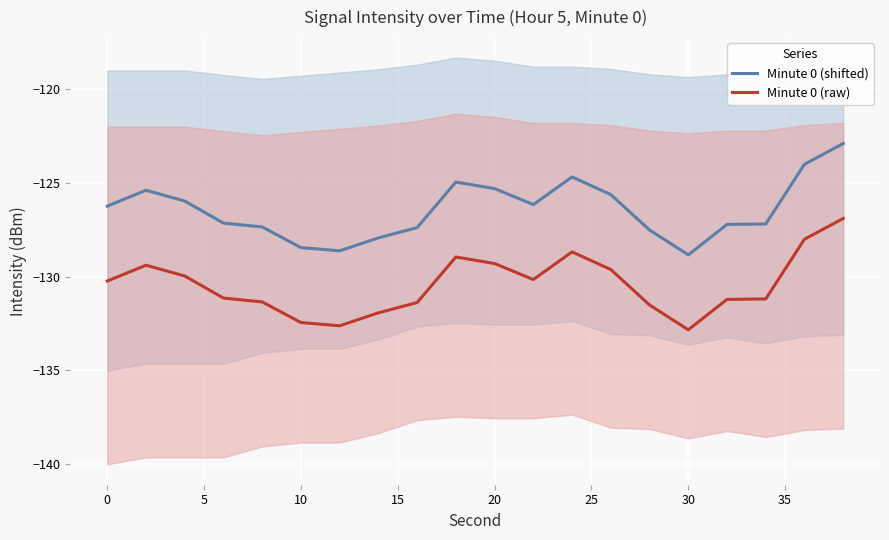

What is the smallest value displayed?

-132.8